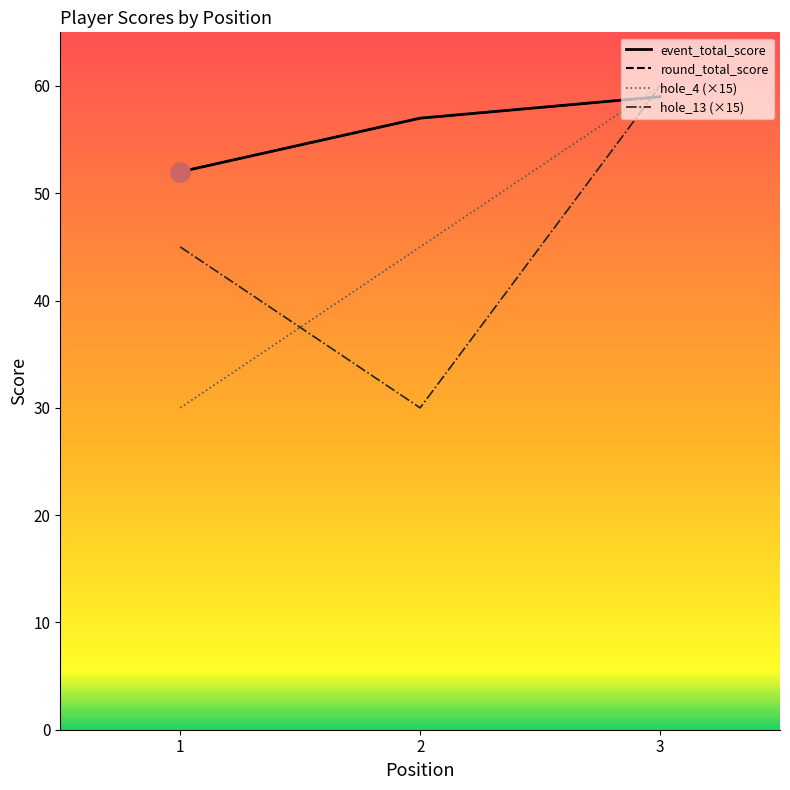

List the labels in order of event_total_score value, largest first.

3, 2, 1